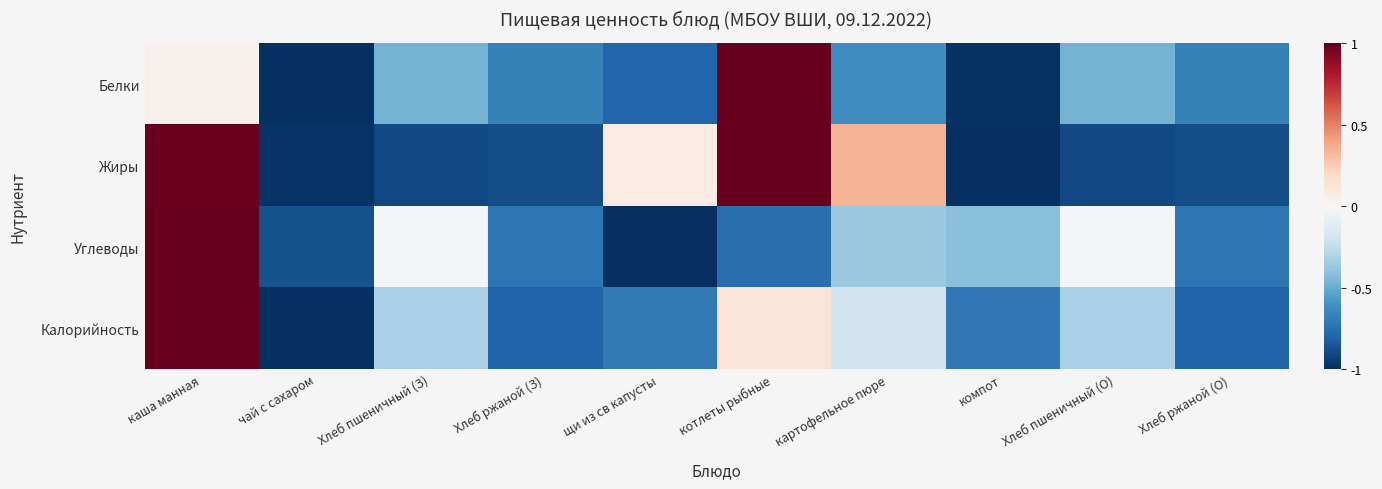

Count the number of categories in the chart.

10